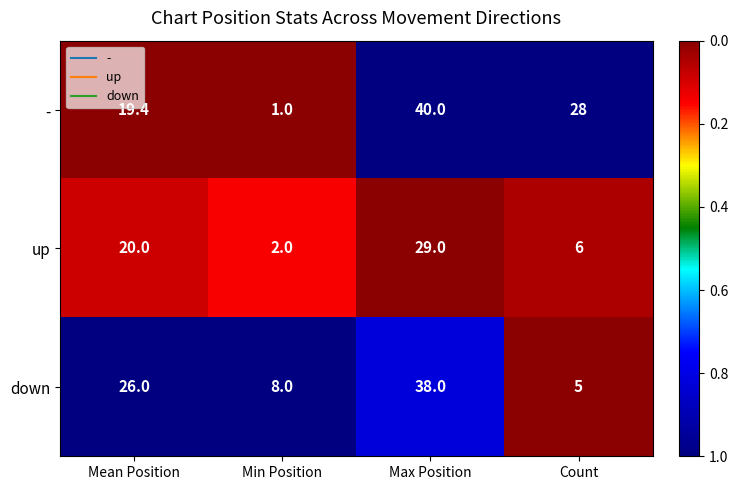

At Max Position, list the series in order from largest to smallest.

-, down, up